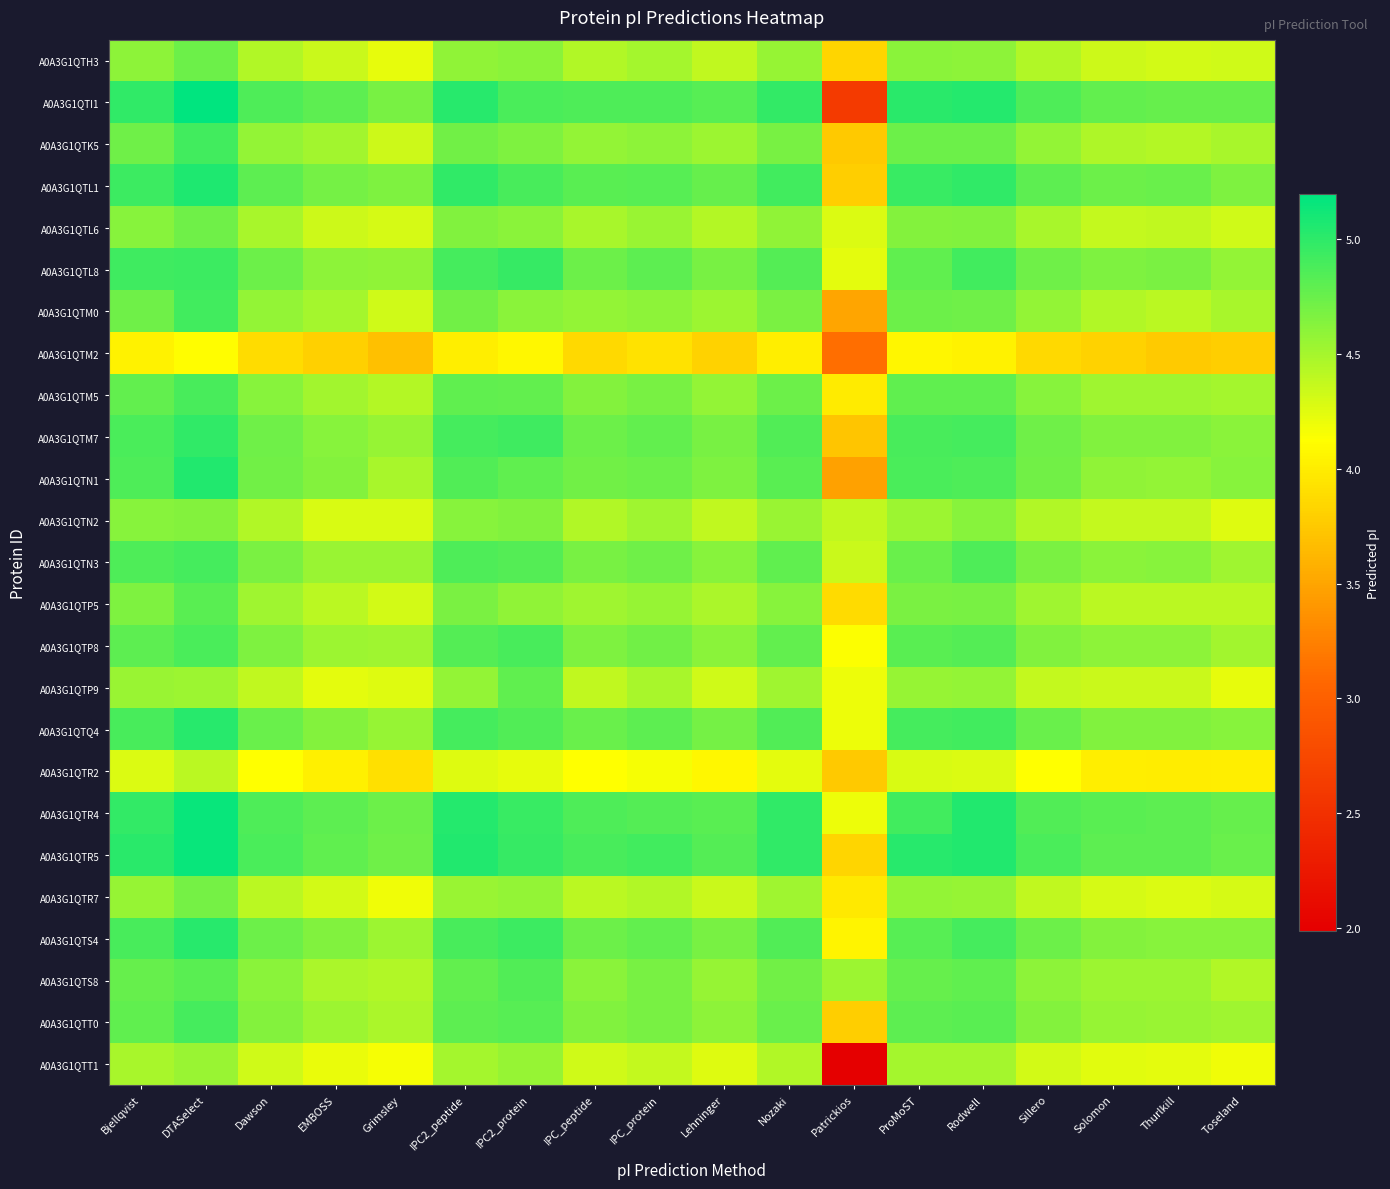

Rank the series by their maximum value, from lowest to highest.

A0A3G1QTM2, A0A3G1QTR2, A0A3G1QTT1, A0A3G1QTN2, A0A3G1QTR7, A0A3G1QTL6, A0A3G1QTH3, A0A3G1QTP9, A0A3G1QTP5, A0A3G1QTS8, A0A3G1QTM5, A0A3G1QTP8, A0A3G1QTN3, A0A3G1QTT0, A0A3G1QTK5, A0A3G1QTM0, A0A3G1QTL8, A0A3G1QTM7, A0A3G1QTQ4, A0A3G1QTS4, A0A3G1QTN1, A0A3G1QTL1, A0A3G1QTR4, A0A3G1QTR5, A0A3G1QTI1